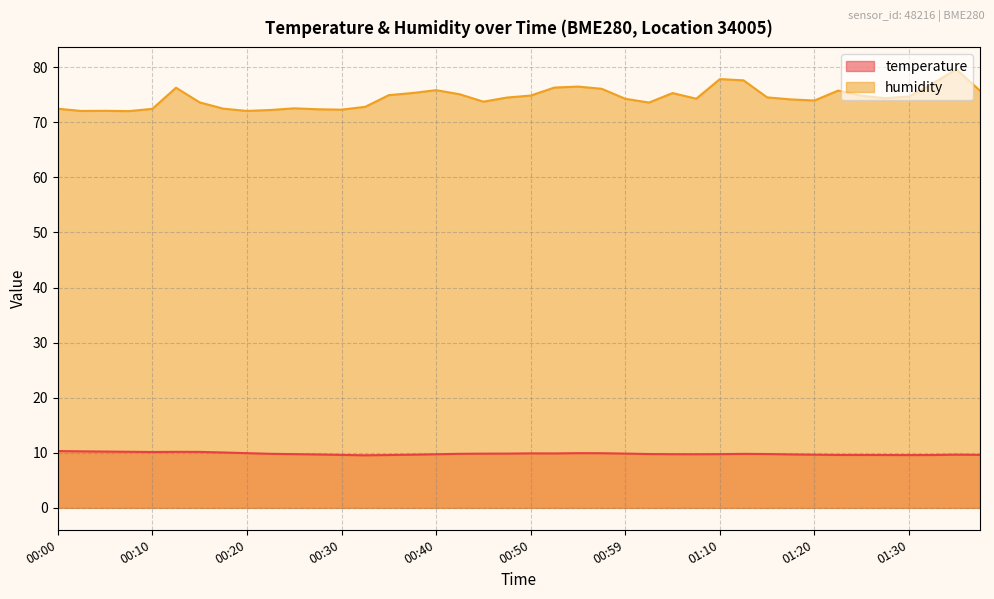

Rank the series by their maximum value, from lowest to highest.

temperature, humidity